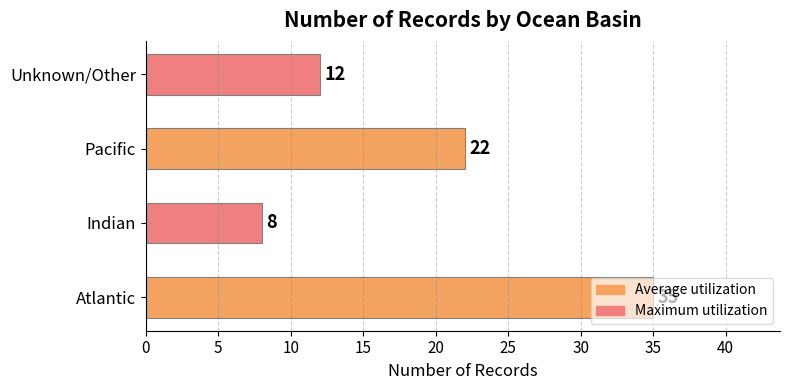

What is the greatest value displayed?

35